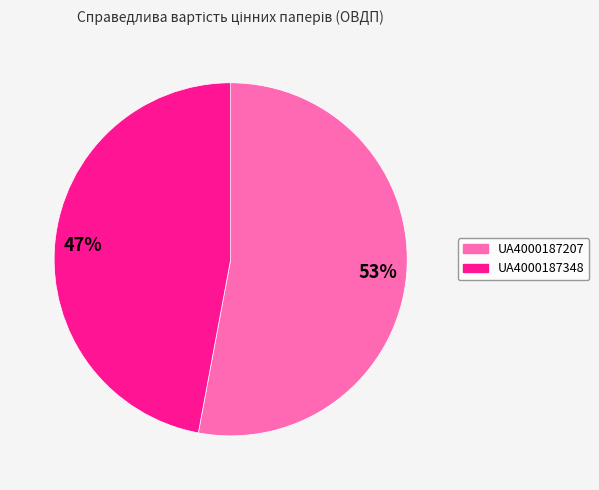

What percentage is the UA4000187348 slice, to the nearest percent?

47%